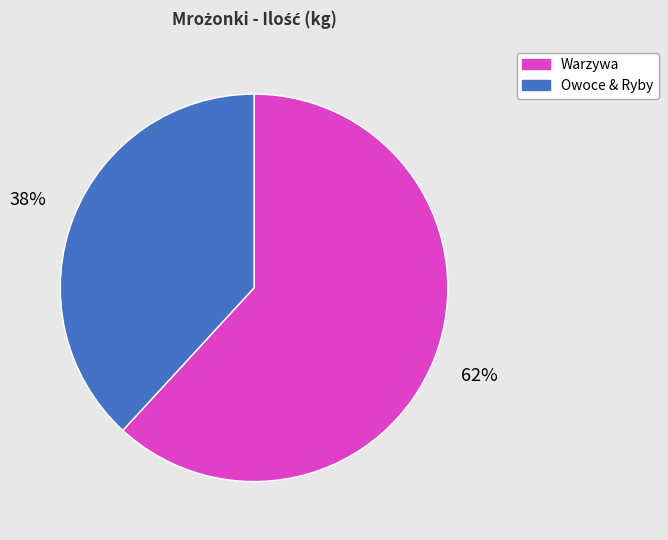

To the nearest percent, what is the difference between the largest and smallest slice percentages?

24%